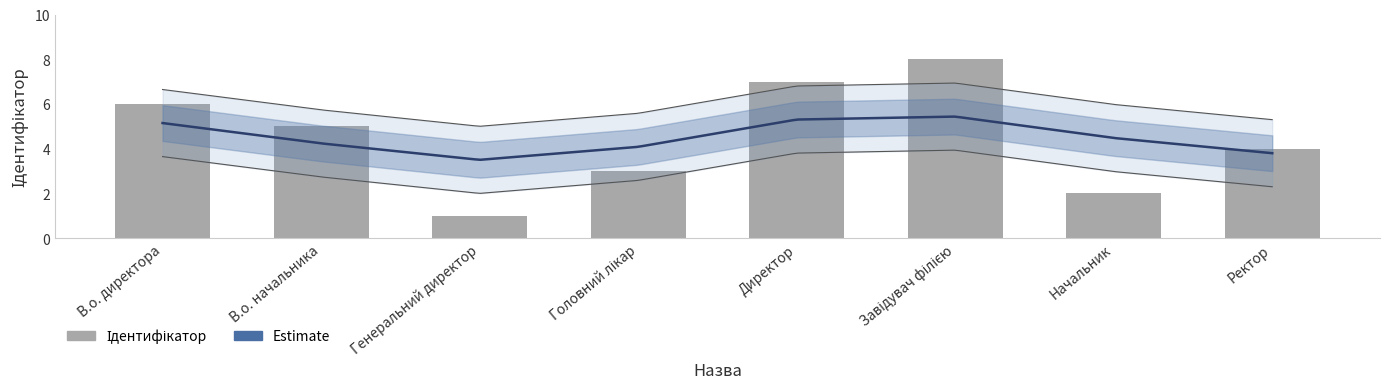

Is it true that the value at В.о. директора is 6?

True